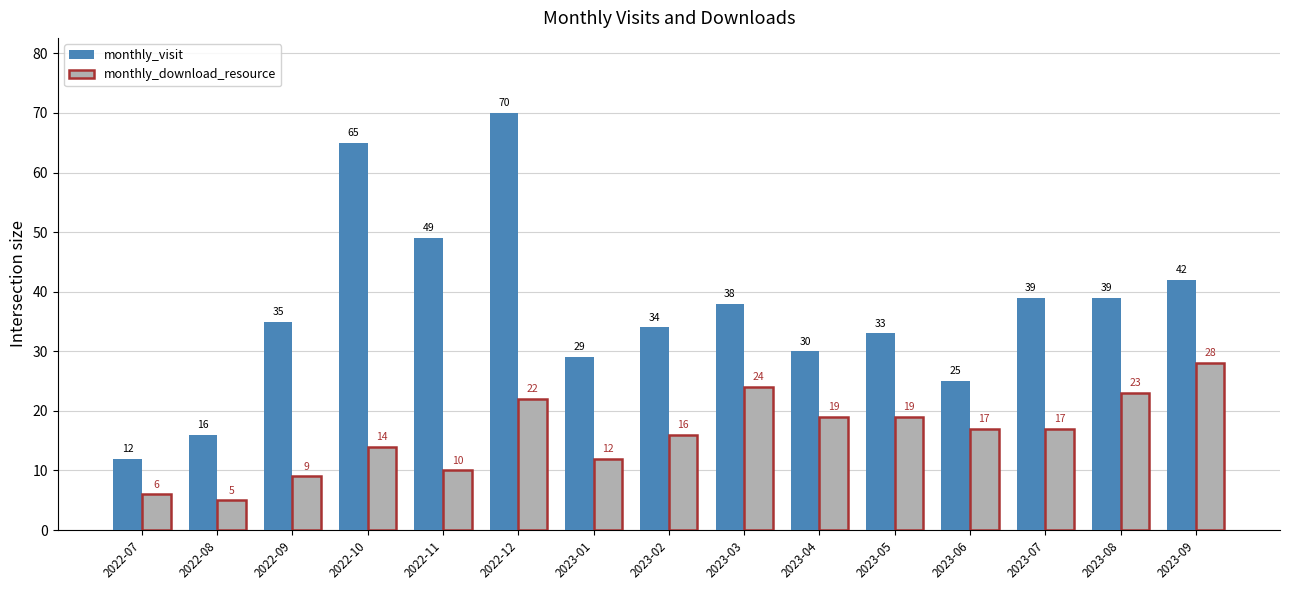

At how many categories does at least one series exceed 10?

15